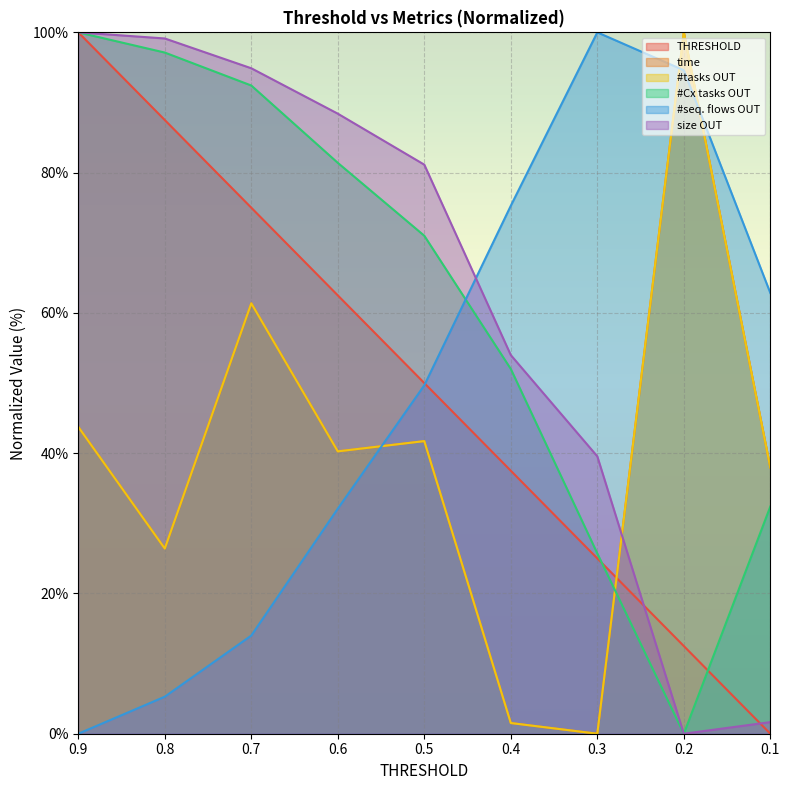

What is the maximum value for size OUT?

100.0